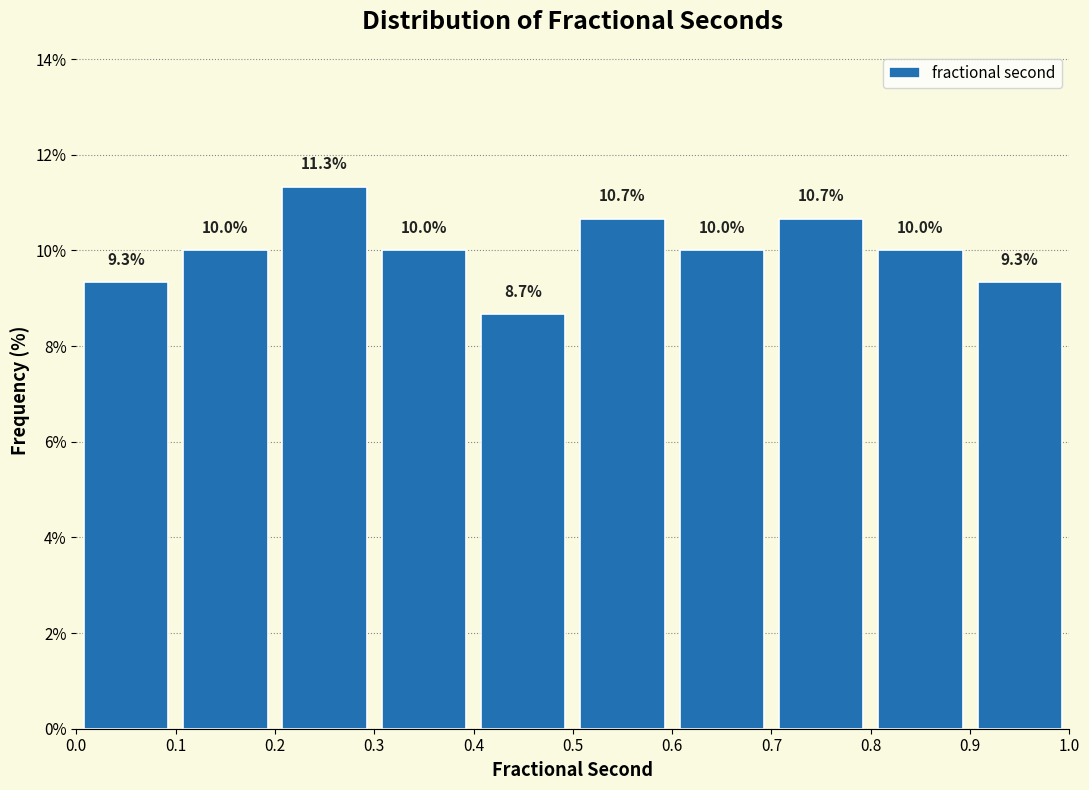

Reading left to right, list every bar in this chart as the range it spans on the x-axis followed by its height.

0.0 to 0.1: 9.3
0.1 to 0.2: 10.0
0.2 to 0.3: 11.3
0.3 to 0.4: 10.0
0.4 to 0.5: 8.7
0.5 to 0.6: 10.7
0.6 to 0.7: 10.0
0.7 to 0.8: 10.7
0.8 to 0.9: 10.0
0.9 to 1.0: 9.3